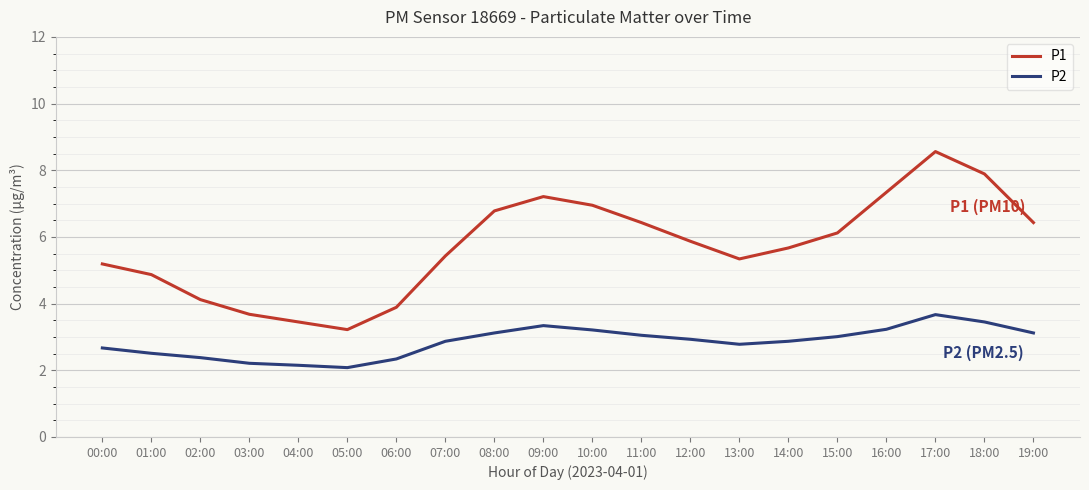

Is it true that P1 equals 7.9 at 18:00?

True